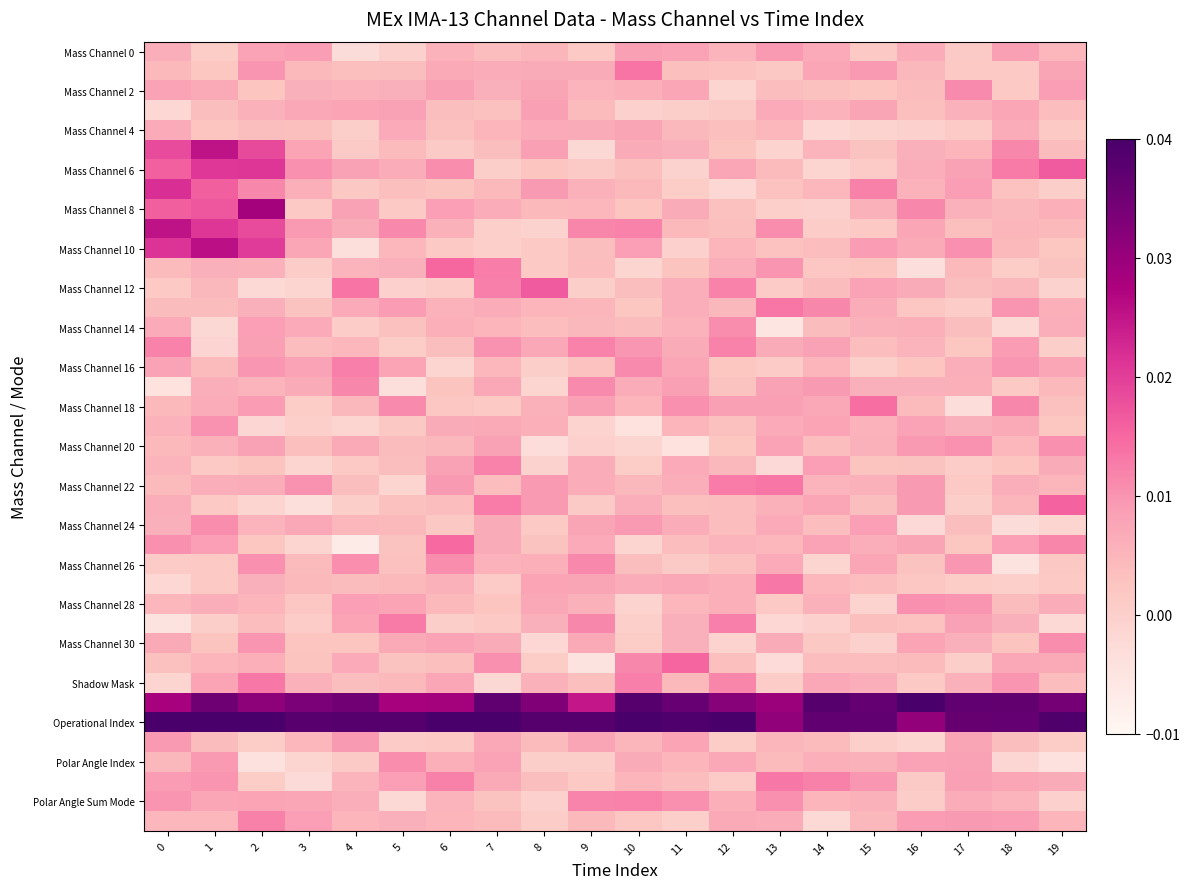

At how many categories does at least one series exceed 0?

20